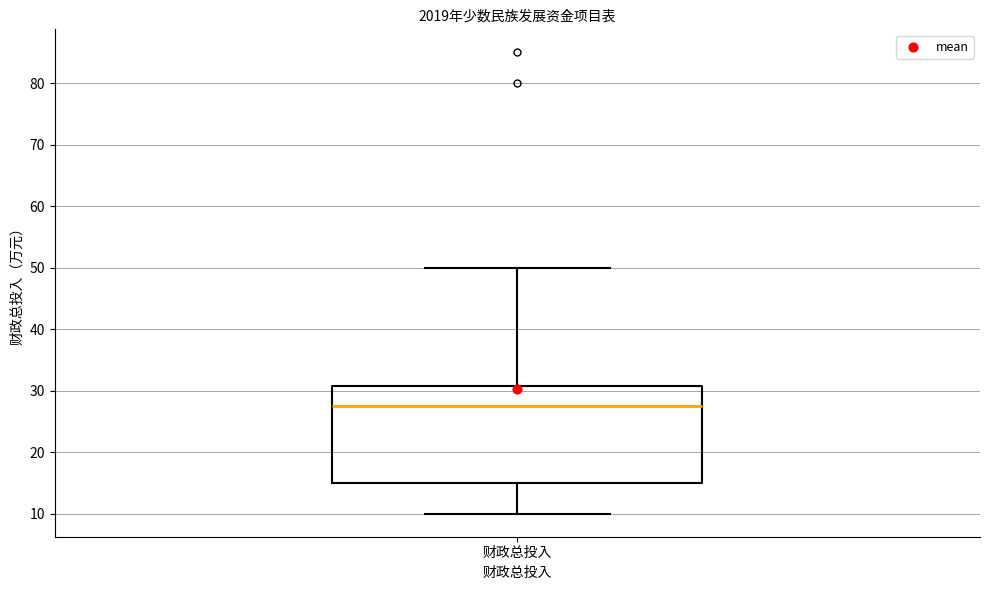

Read this box plot against the y-axis: the position of the median line, the range covered by the box, and the ends of both whiskers. The values are not printed on the chart, so give them approximately, as read against the axis.

median 28, box 15 to 31, whiskers 10 to 50